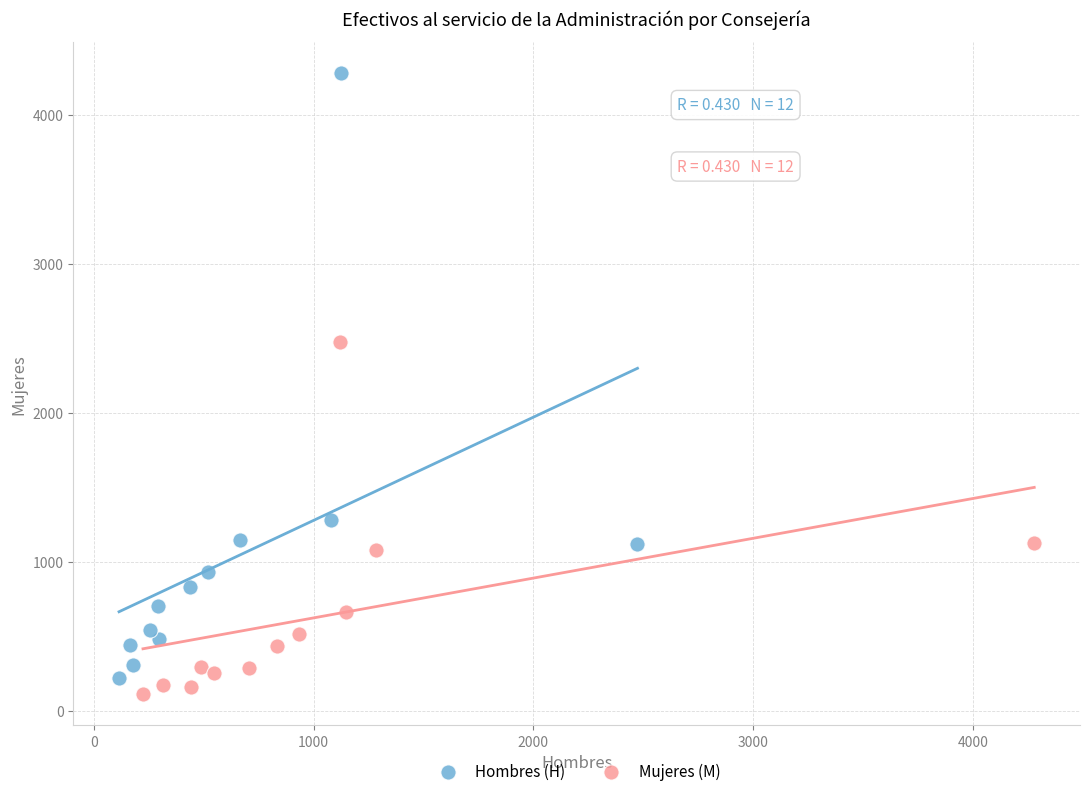

Which series has the largest Y range (max minus min)?

Hombres (H)